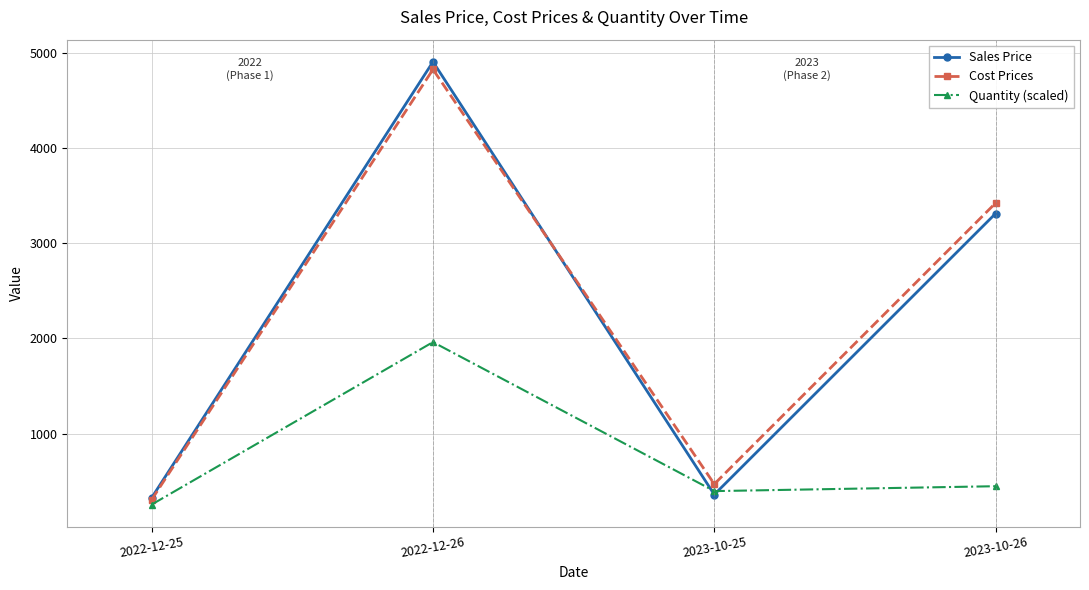

What is the sum of all Quantity (scaled) values?

3064.0